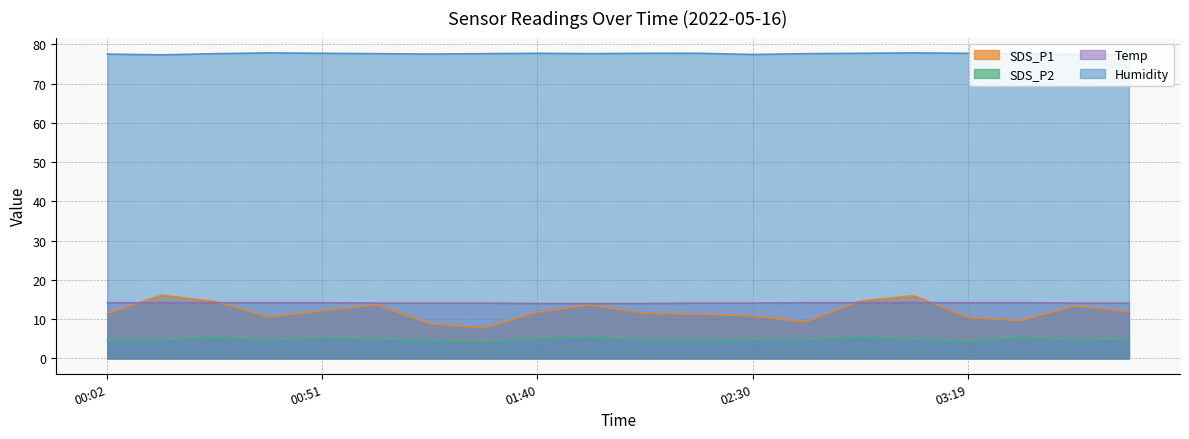

What is the sum of all SDS_P1 values?

239.4